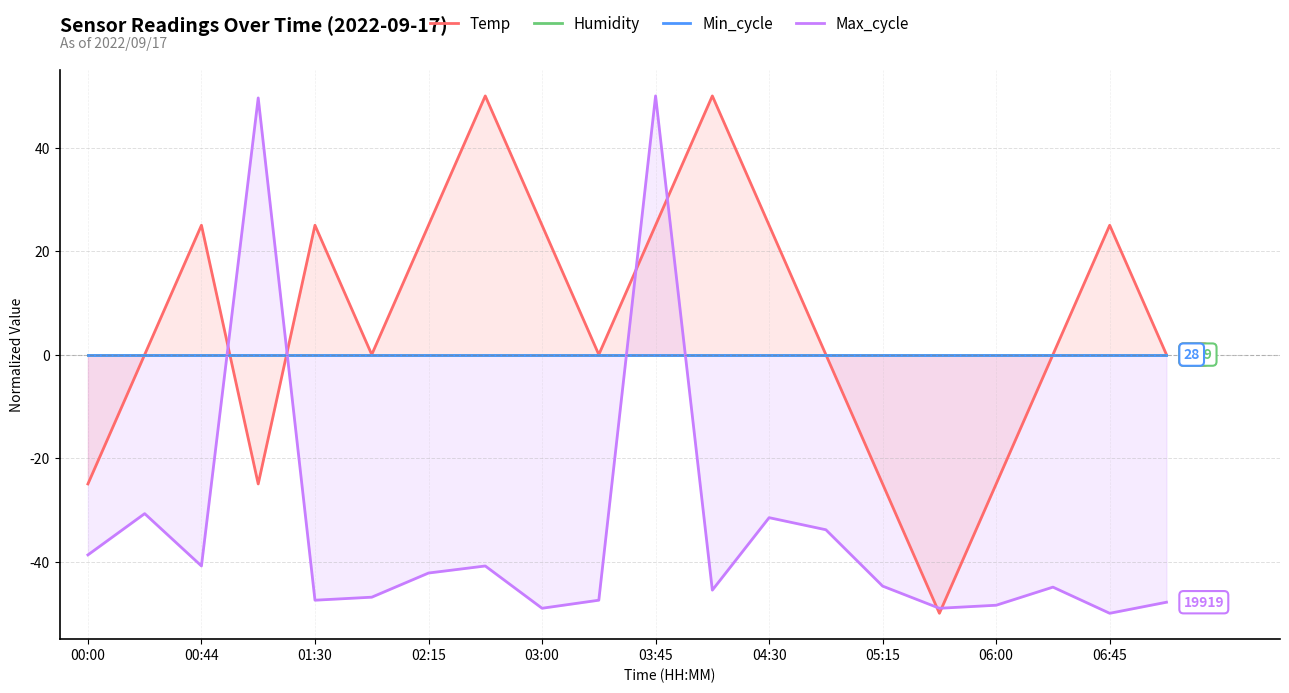

What is the maximum value for Max_cycle?

50.0